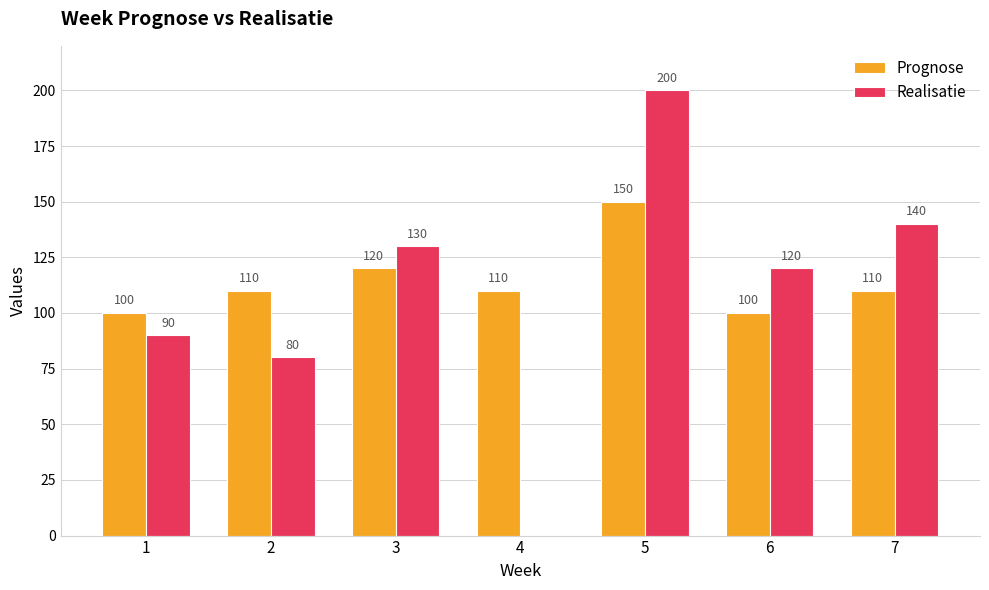

Reading left to right, what are all the values shown in this chart?

Prognose: 1=100	2=110	3=120	4=110	5=150	6=100	7=110
Realisatie: 1=90	2=80	3=130	4=0	5=200	6=120	7=140